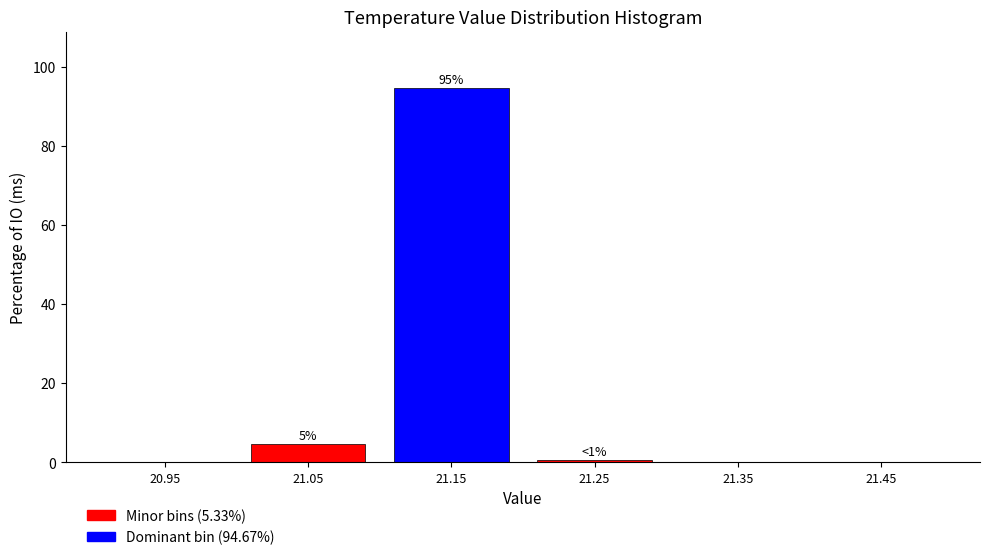

Reading left to right, transcribe all the data shown in this chart.

20.95=0.0	21.05=4.7	21.15=94.7	21.25=0.7	21.35=0.0	21.45=0.0